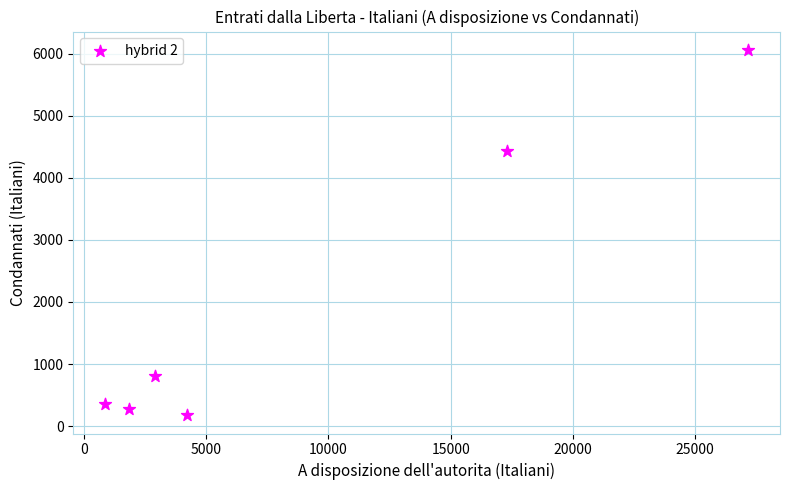

What is the average Y value?

2021